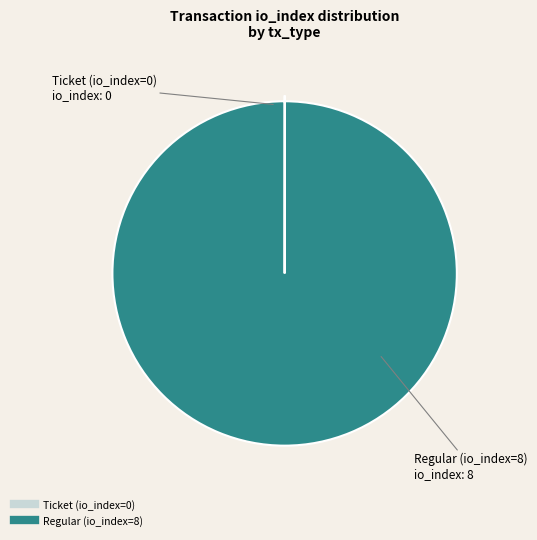

What is the majority slice?

Regular (io_index=8)